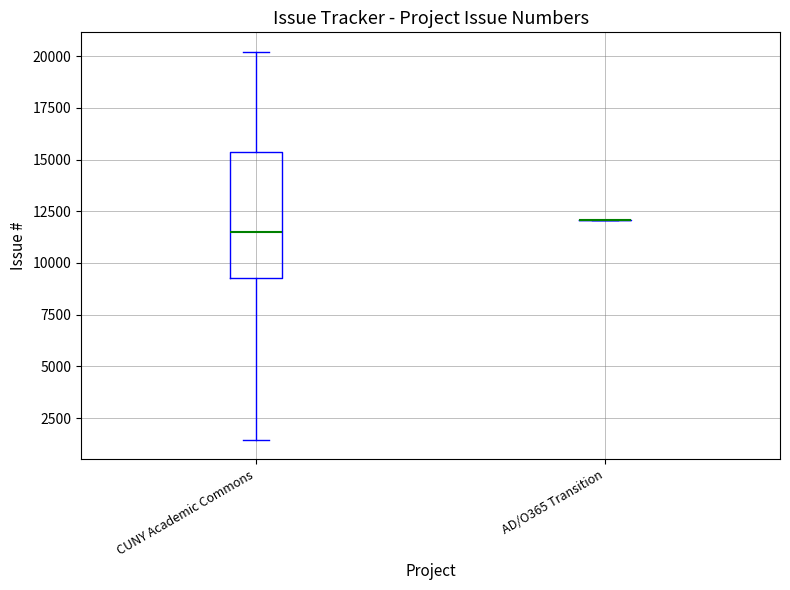

Reading left to right, transcribe this box plot: for each box, give where its median line is, the range the box spans, and where its two whiskers end, as read against the y-axis. The values are not printed on the chart, so give them approximately, as read against the axis.

CUNY Academic Commons: median 11500, box 9500 to 15500, whiskers 1500 to 20000
AD/O365 Transition: box collapsed to a line at 12000, whiskers 12000 to 12000